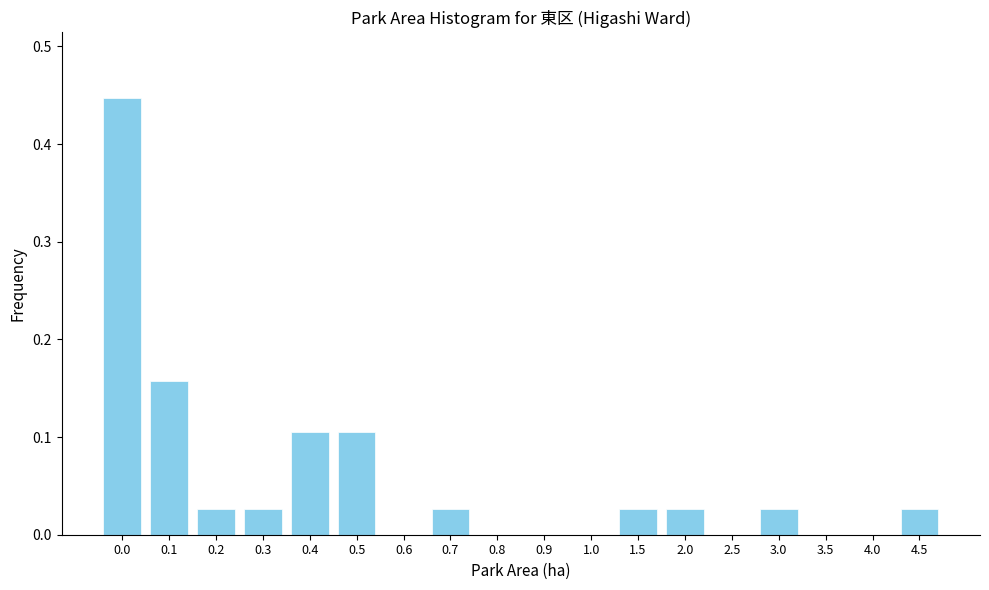

Between 0.6 and 3.0, which is larger?

3.0